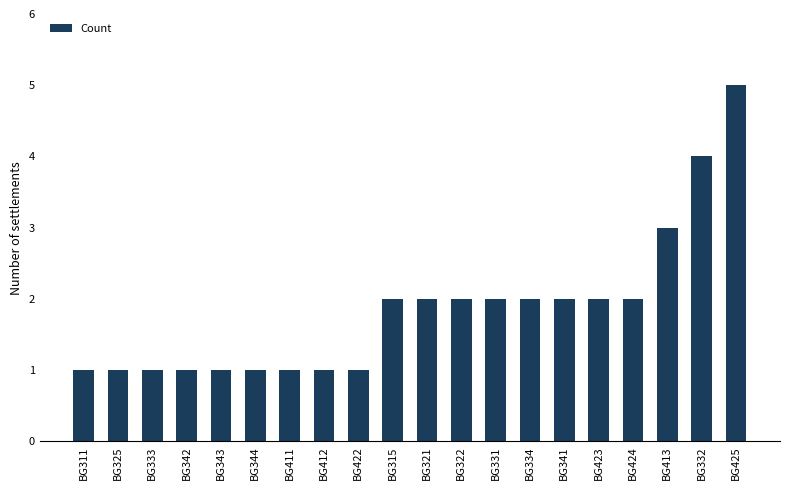

What is the label of the 4th bar from the right?

BG424